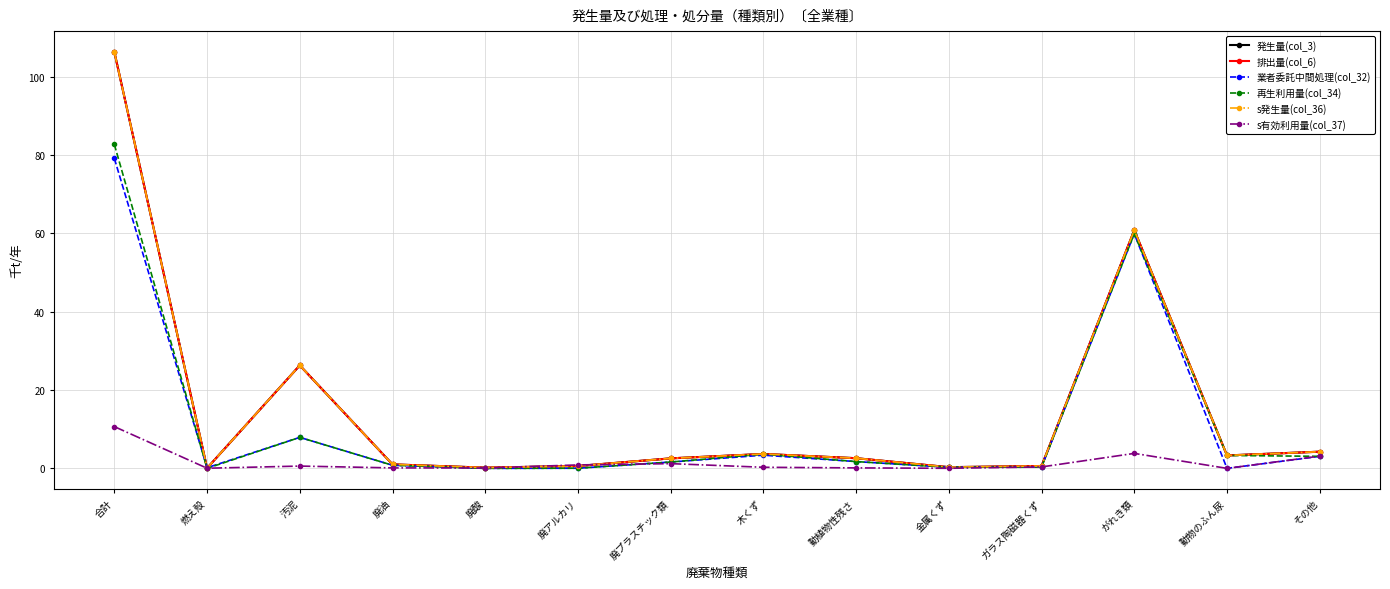

In s有効利用量(col_37), how many points are lower than both neighbors (excluding endpoints)?

4